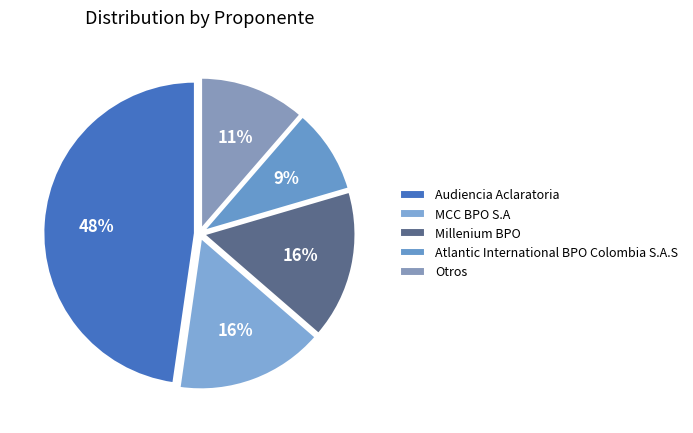

Does Otros represent more than half of the total?

No